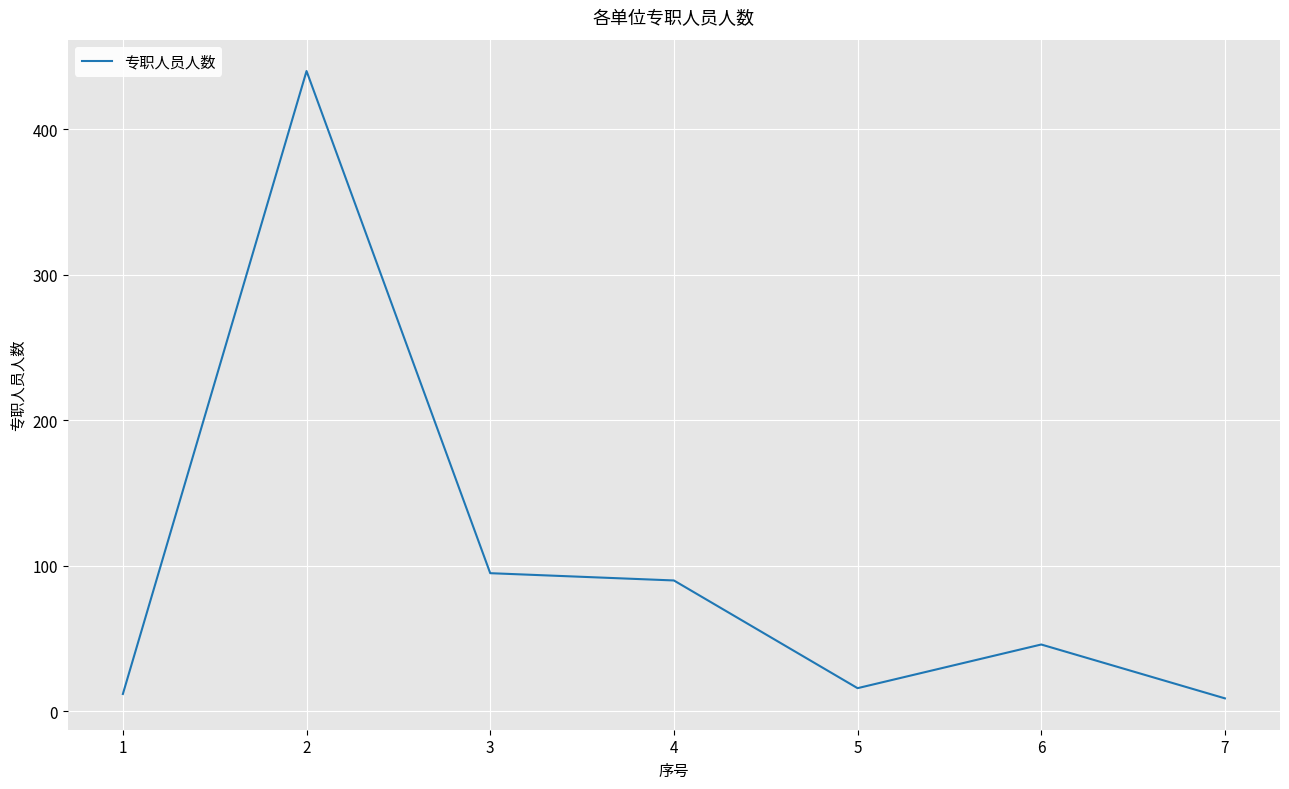

Is it true that the value at 3 is 130?

False